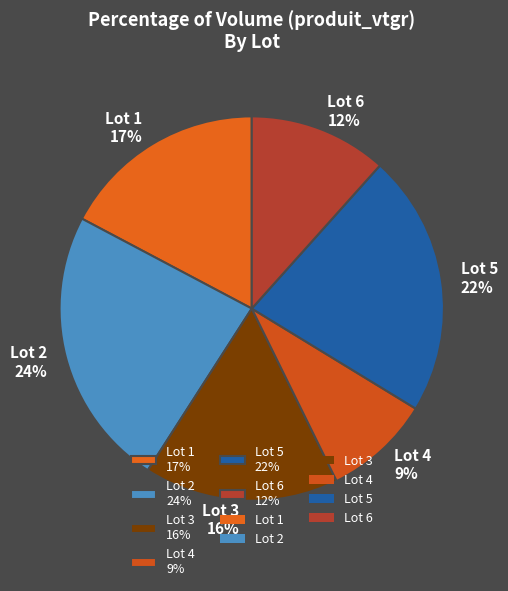

To the nearest percent, what is the average slice percentage?

17%